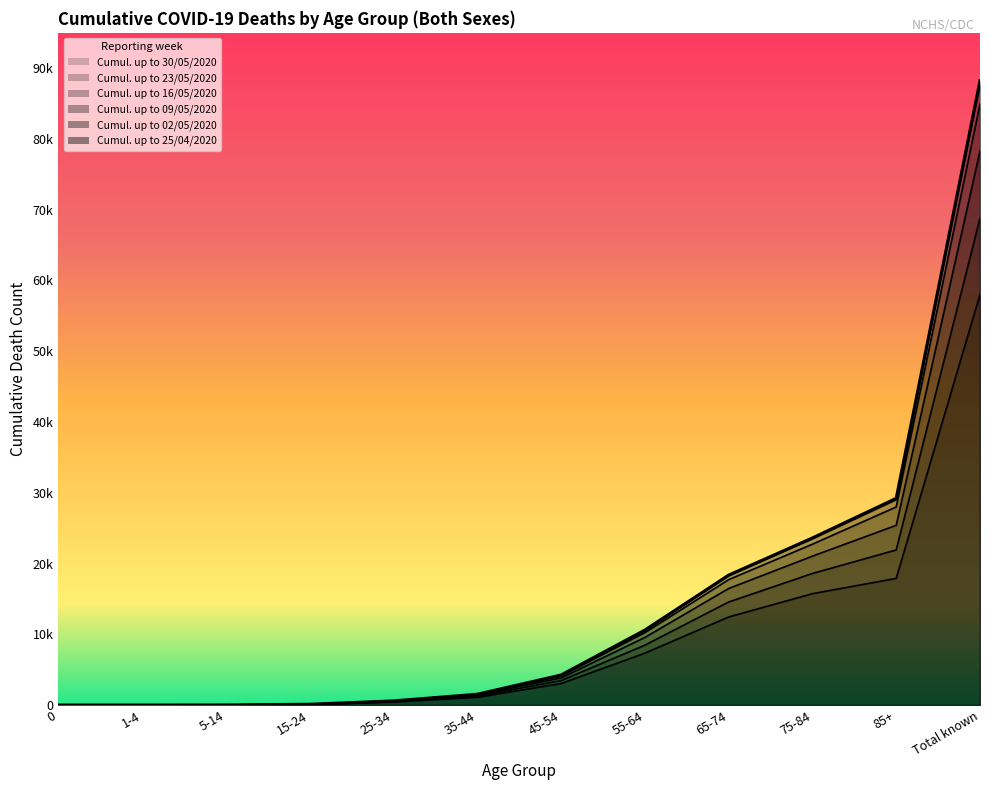

Reading left to right, what are all the values shown in this chart?

Cumul. up to 30/05/2020: 5	3	12	106	583	1524	4238	10586	18360	23611	29213	88241
Cumul. up to 23/05/2020: 5	3	12	105	582	1516	4210	10521	18245	23492	29014	87705
Cumul. up to 16/05/2020: 5	3	12	103	564	1485	4098	10217	17720	22731	27992	84930
Cumul. up to 09/05/2020: 4	3	10	96	529	1393	3819	9545	16465	21040	25394	78299
Cumul. up to 02/05/2020: 4	2	7	82	485	1249	3450	8454	14558	18591	21914	68796
Cumul. up to 25/04/2020: 2	2	4	73	421	1087	3035	7326	12437	15734	17894	58017